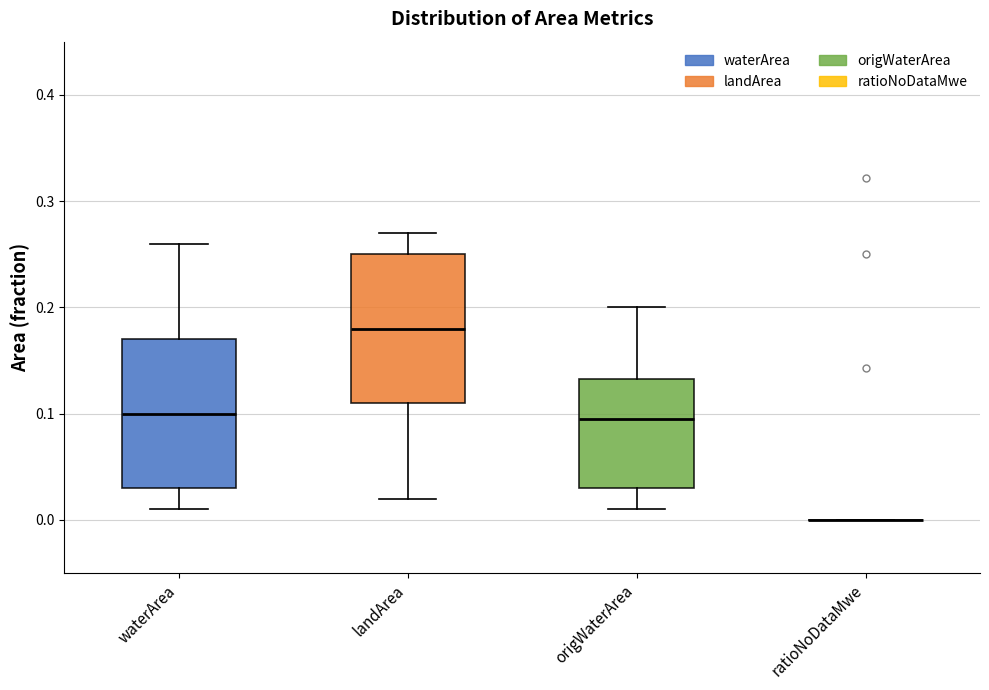

Reading left to right, transcribe this box plot: for each box, give where its median line is, the range the box spans, and where its two whiskers end, as read against the y-axis. The values are not printed on the chart, so give them approximately, as read against the axis.

waterArea: median 0.10, box 0.03 to 0.17, whiskers 0.01 to 0.26
landArea: median 0.18, box 0.11 to 0.25, whiskers 0.02 to 0.27
origWaterArea: median 0.10, box 0.03 to 0.13, whiskers 0.01 to 0.20
ratioNoDataMwe: box collapsed to a line at 0.00, whiskers 0.00 to 0.00